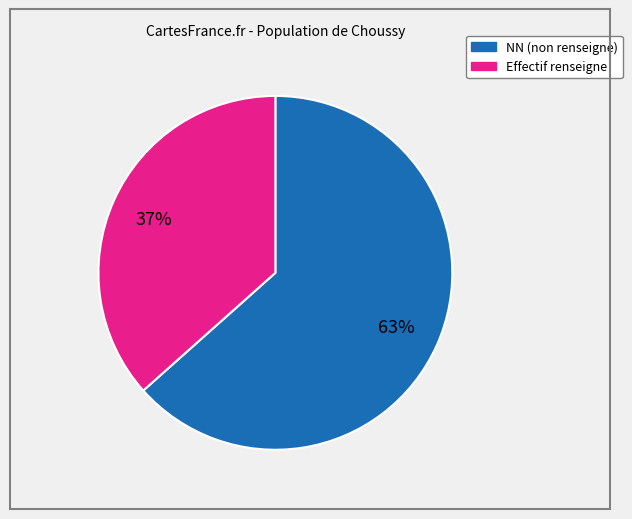

How many slices are in this pie chart?

2